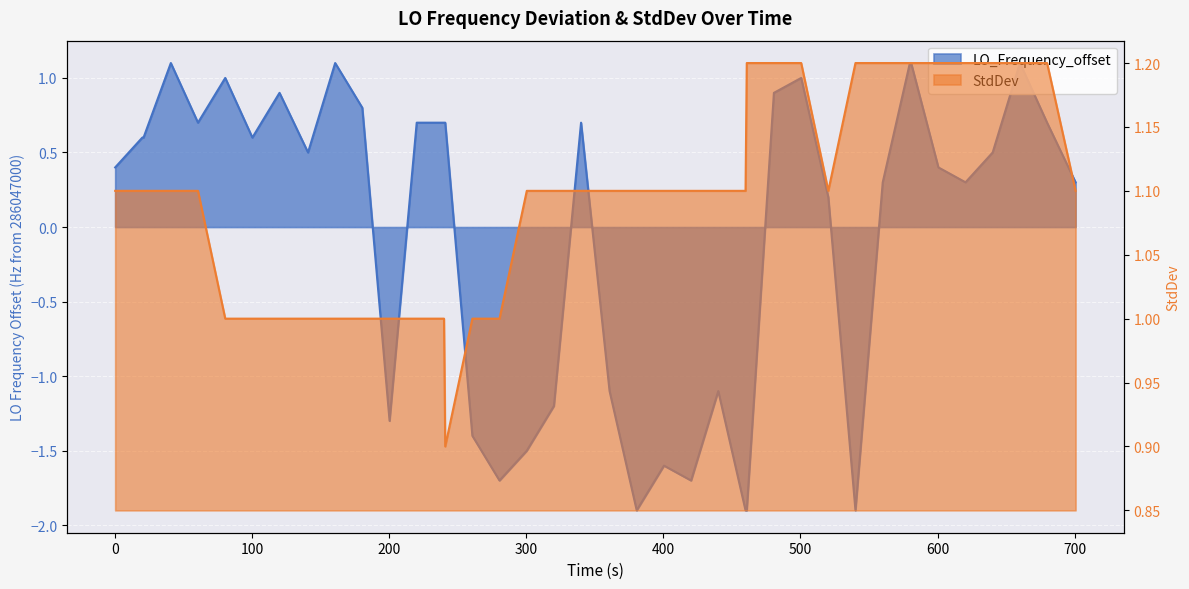

At how many categories does at least one series exceed 0?

40